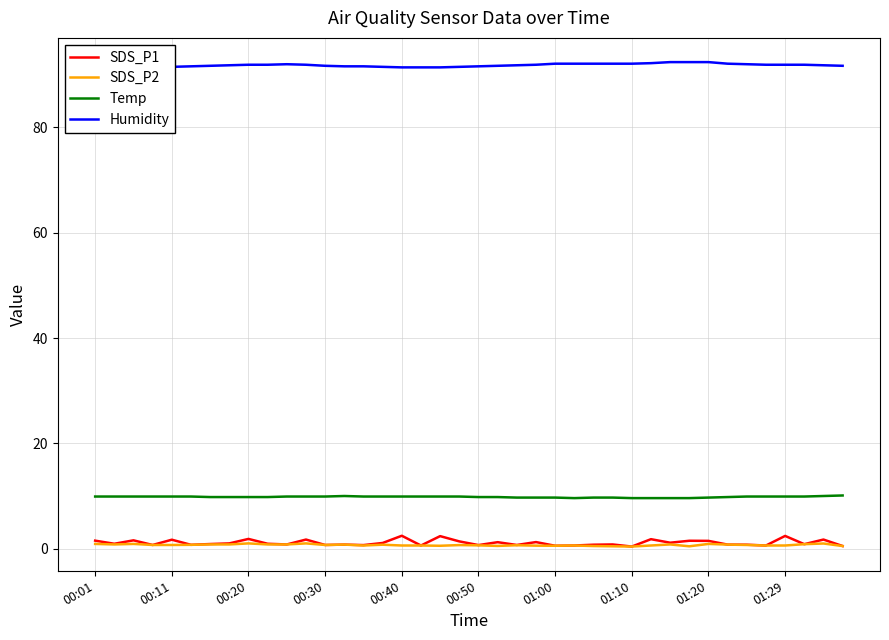

Between 25 and 27, which series saw the biggest shift?

SDS_P1